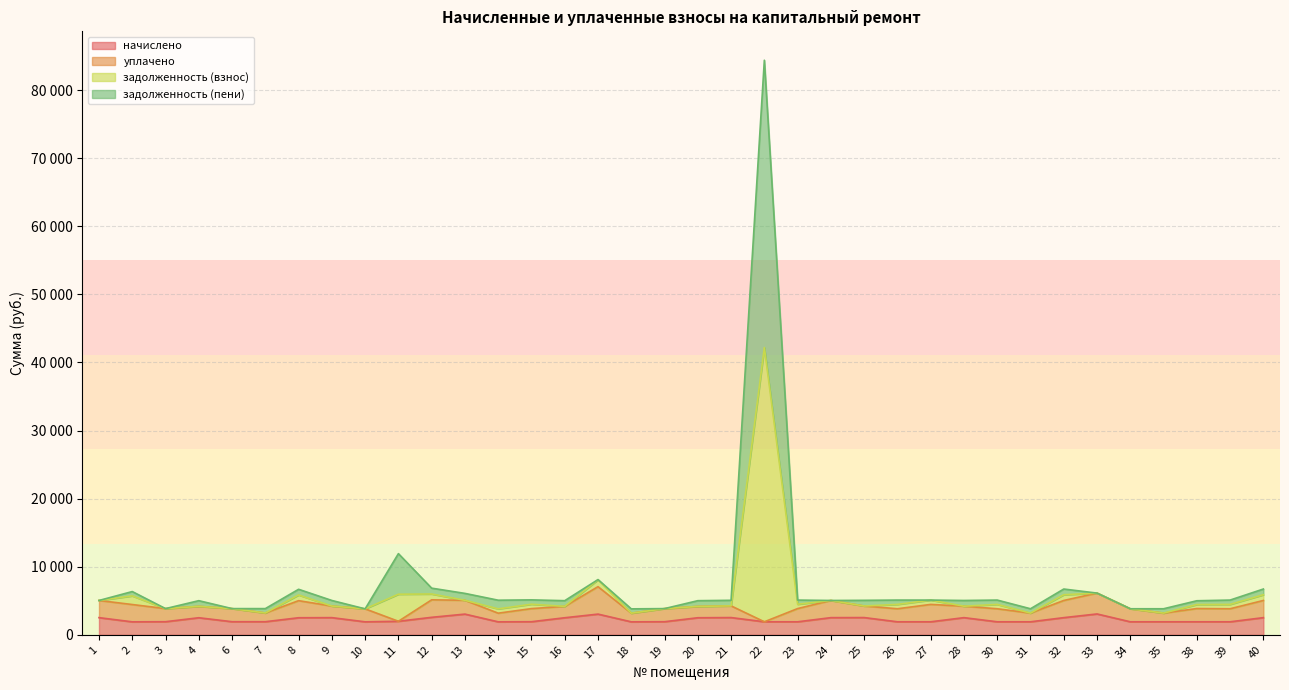

What is the sum of the начислено values at 20 and 21?

5040.1